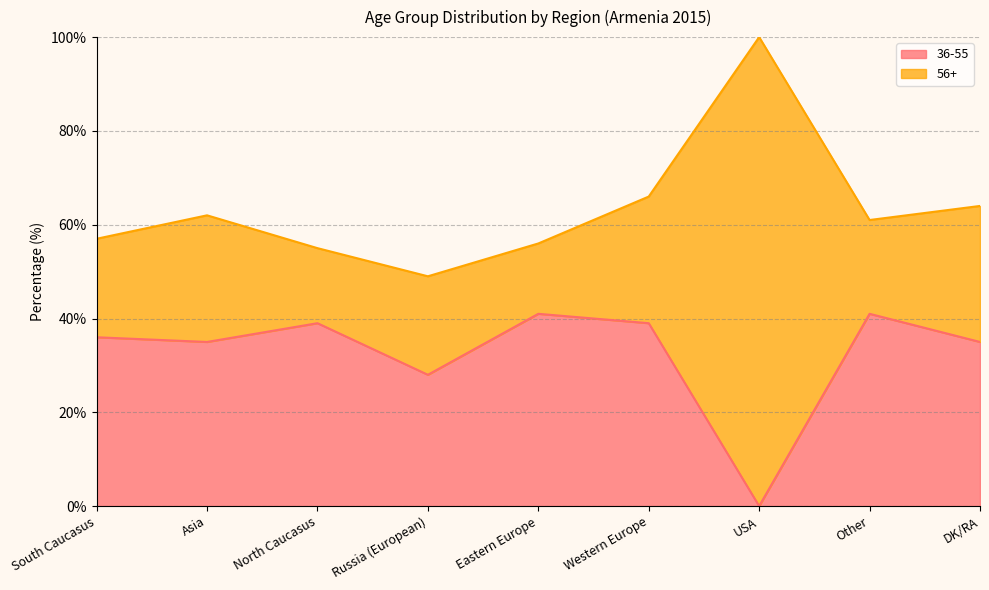

Rank the categories by value from highest to lowest.

Eastern Europe, Other, North Caucasus, Western Europe, South Caucasus, Asia, DK/RA, Russia (European), USA